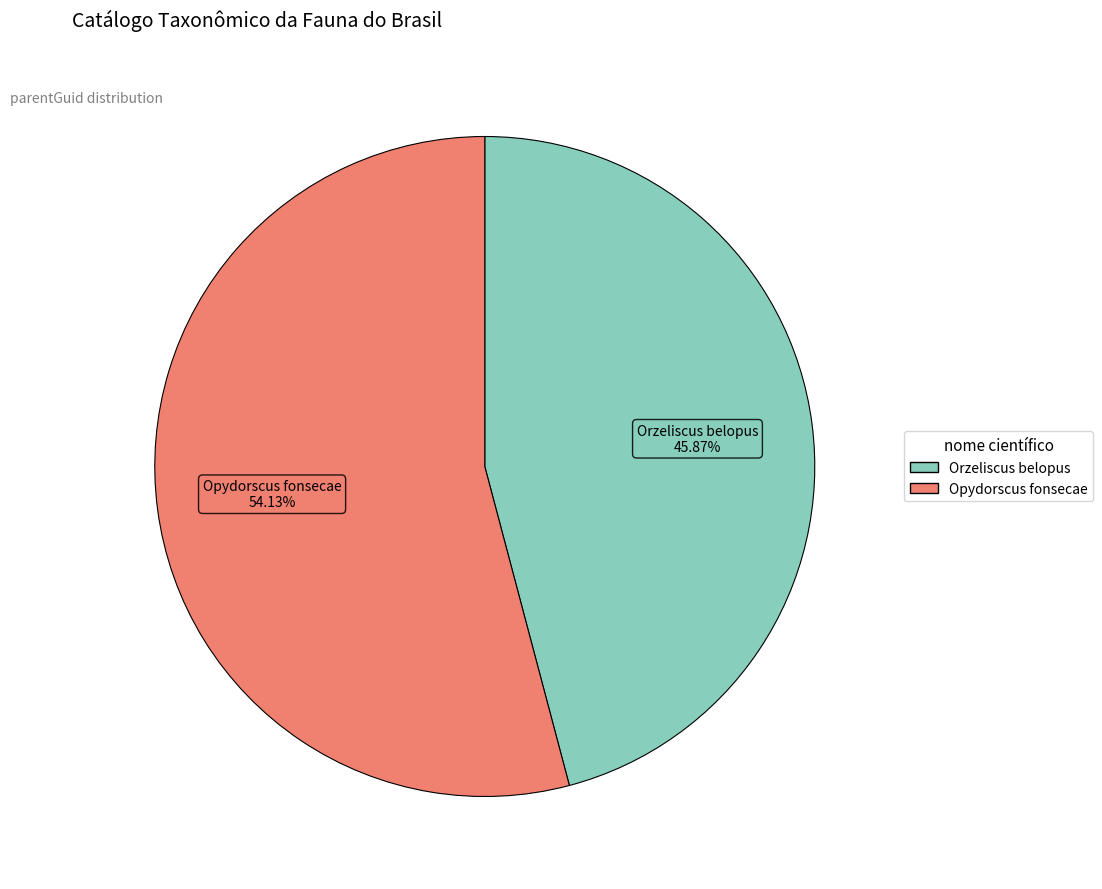

To the nearest percent, what portion does Opydorscus fonsecae represent?

54%